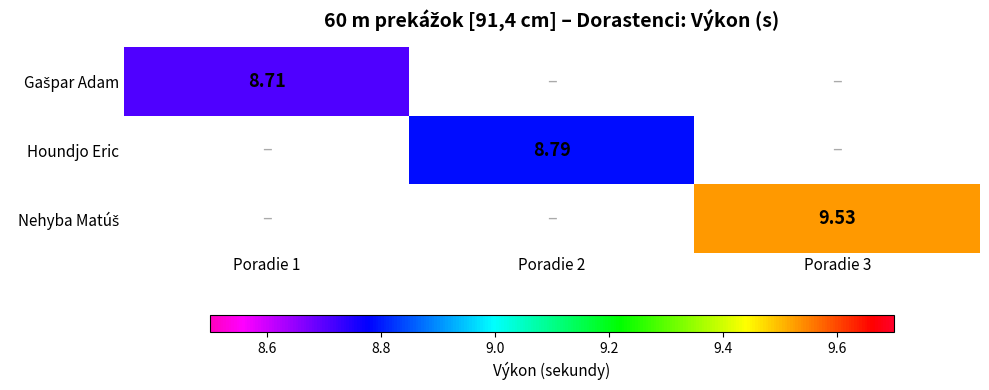

How many series are shown in this chart?

3